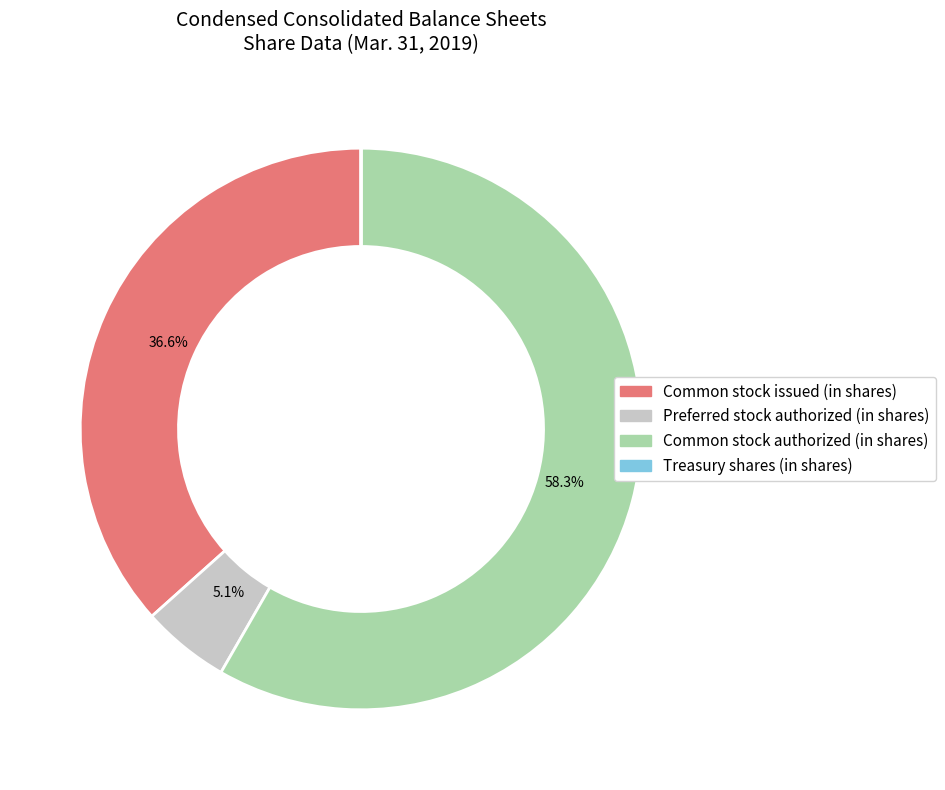

What is the ratio of the value at Common stock authorized (in shares) to the value at Common stock issued (in shares)?

1.6